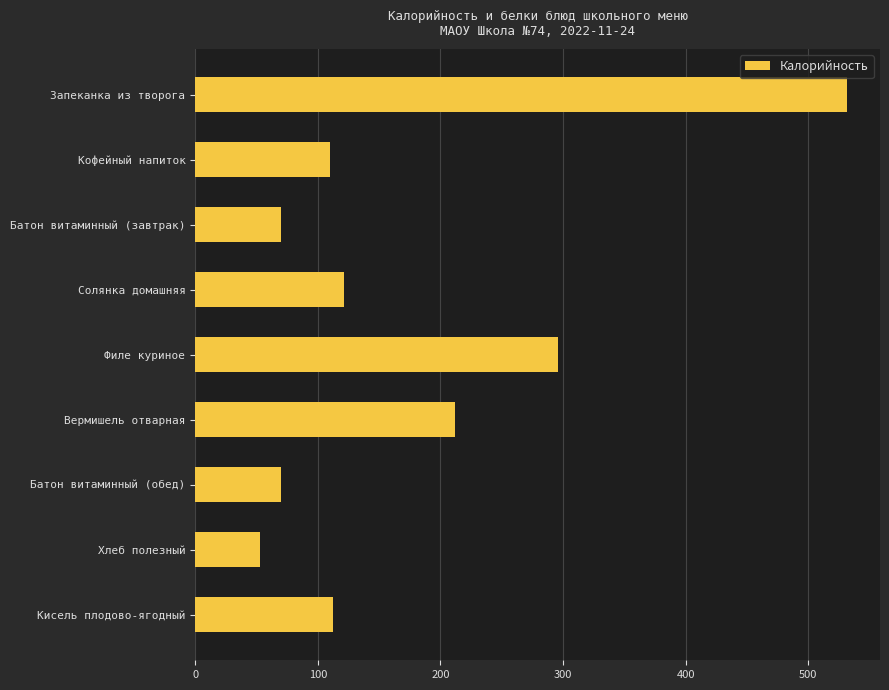

What is the approximate value at Вермишель отварная?

212